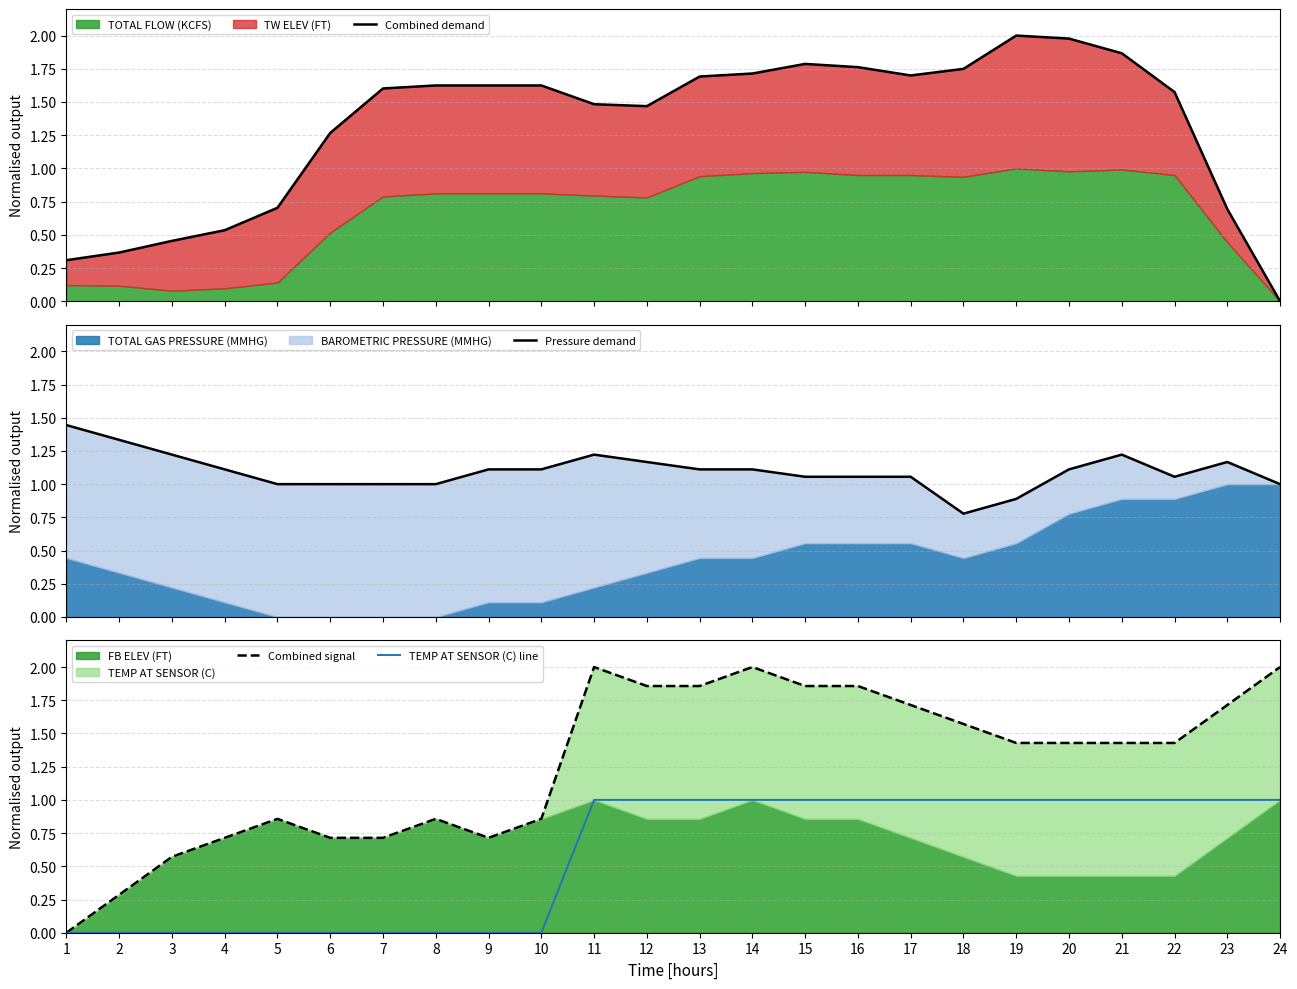

At how many categories does at least one series exceed 1?

23